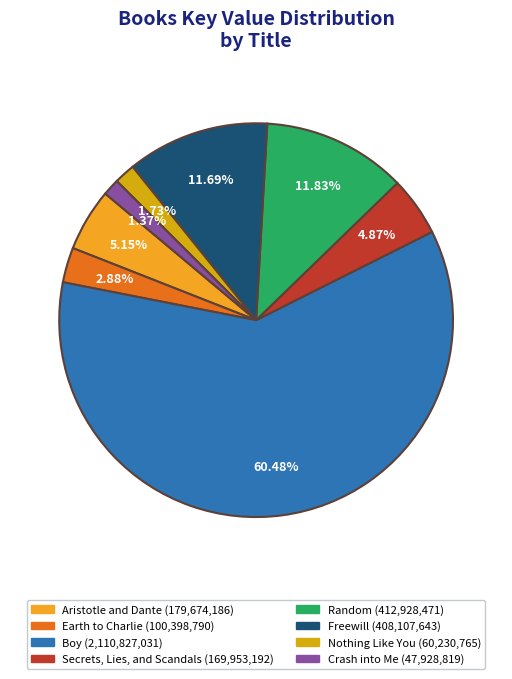

What is the majority slice?

Boy